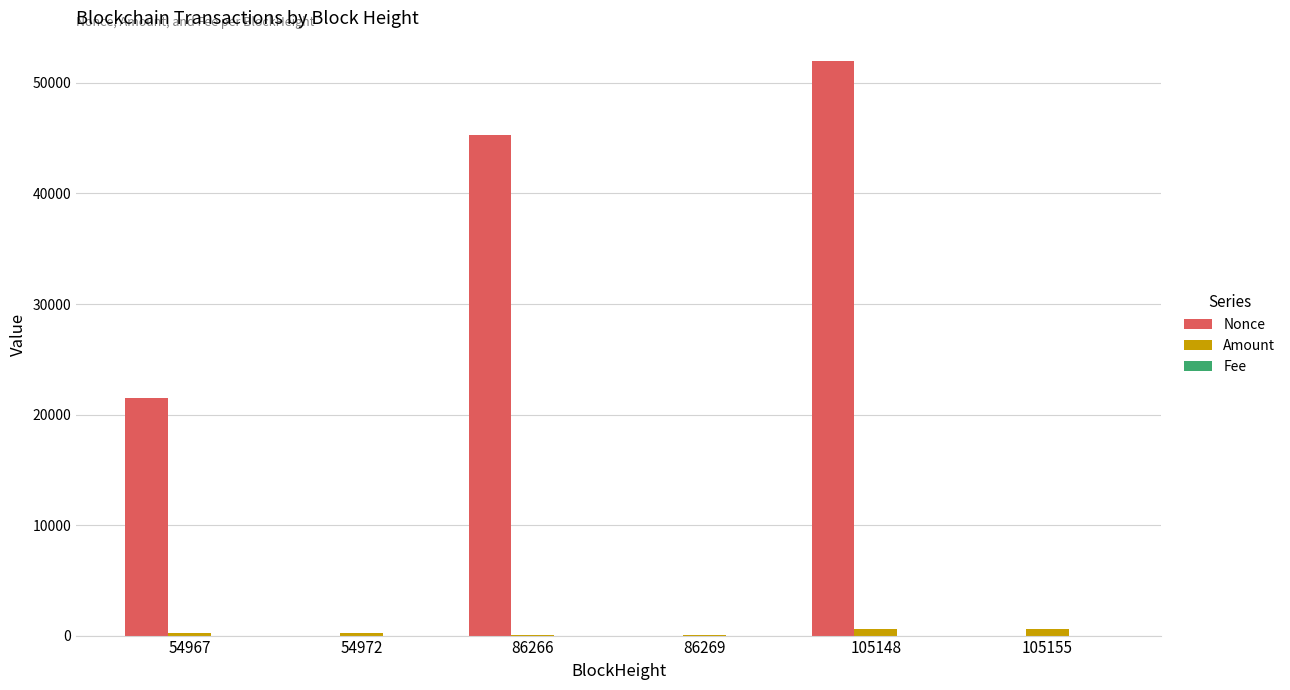

Which series has the largest range (max minus min)?

Nonce